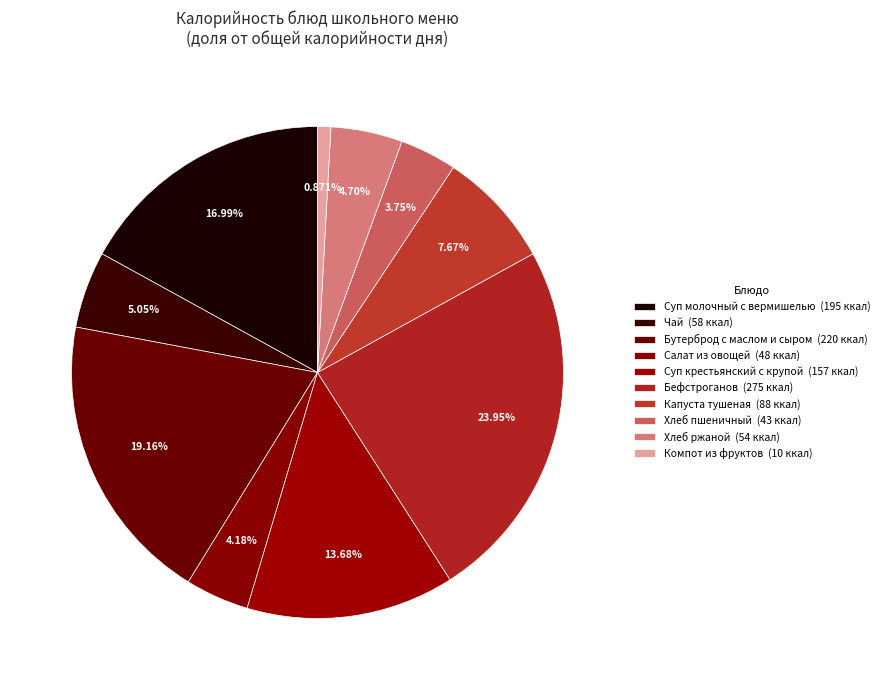

Count the number of slices in the pie.

10